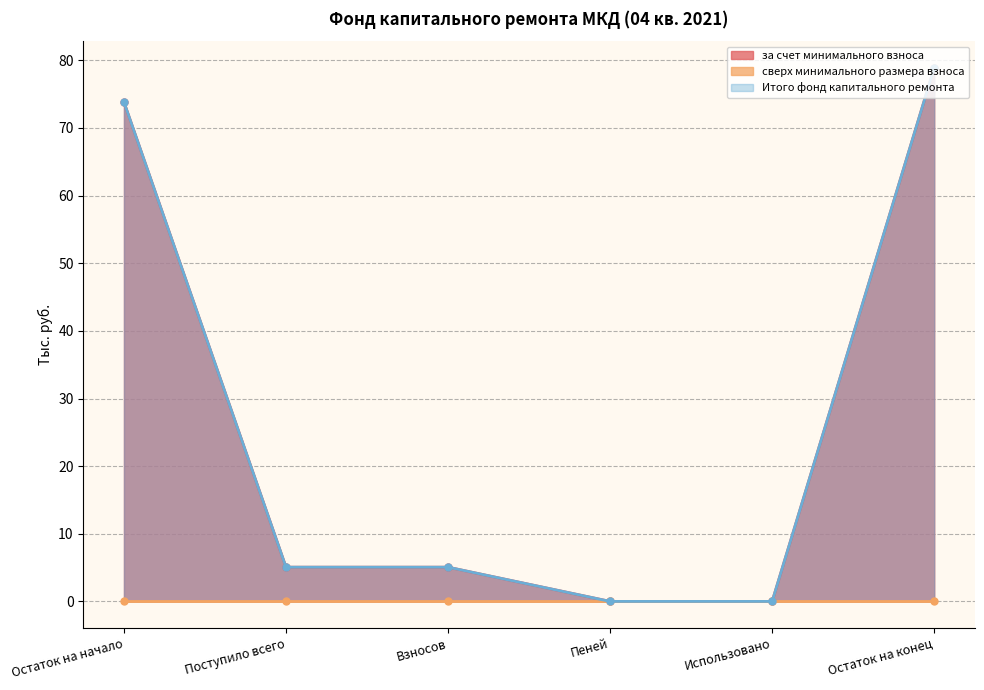

True or false: за счет минимального взноса and Итого фонд капитального ремонта cross at least once.

False